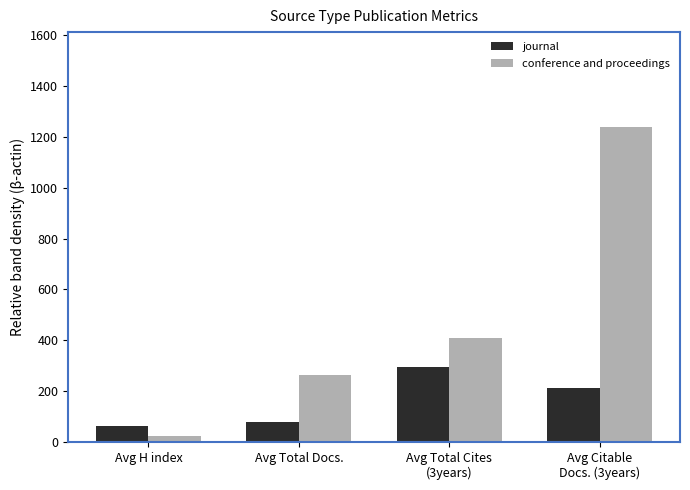

What are all the series names shown in the legend?

journal, conference and proceedings